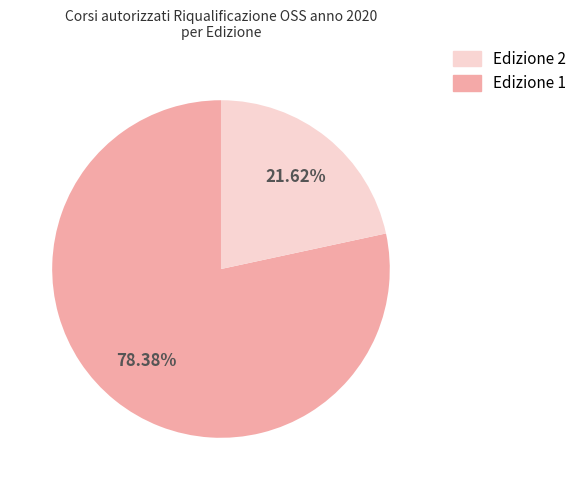

How many slices are in this pie chart?

2